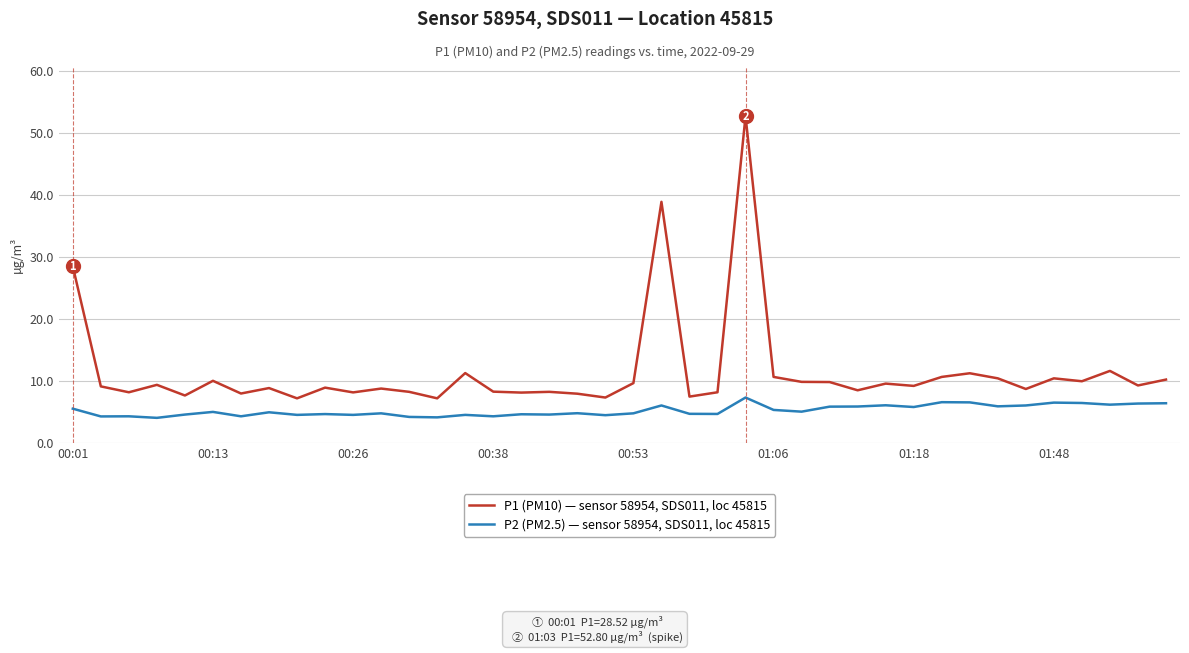

True or false: P1 (PM10) — sensor 58954, SDS011, loc 45815 and P2 (PM2.5) — sensor 58954, SDS011, loc 45815 cross at least once.

False